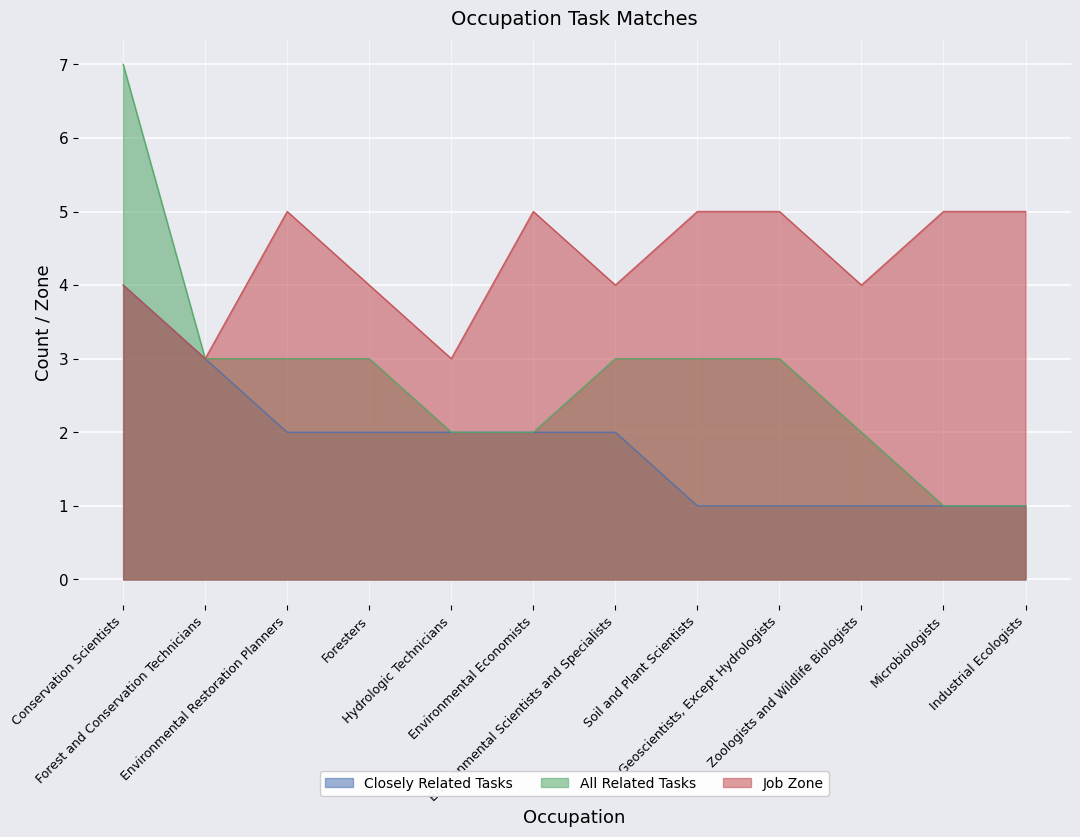

Count the number of data series in this chart.

3